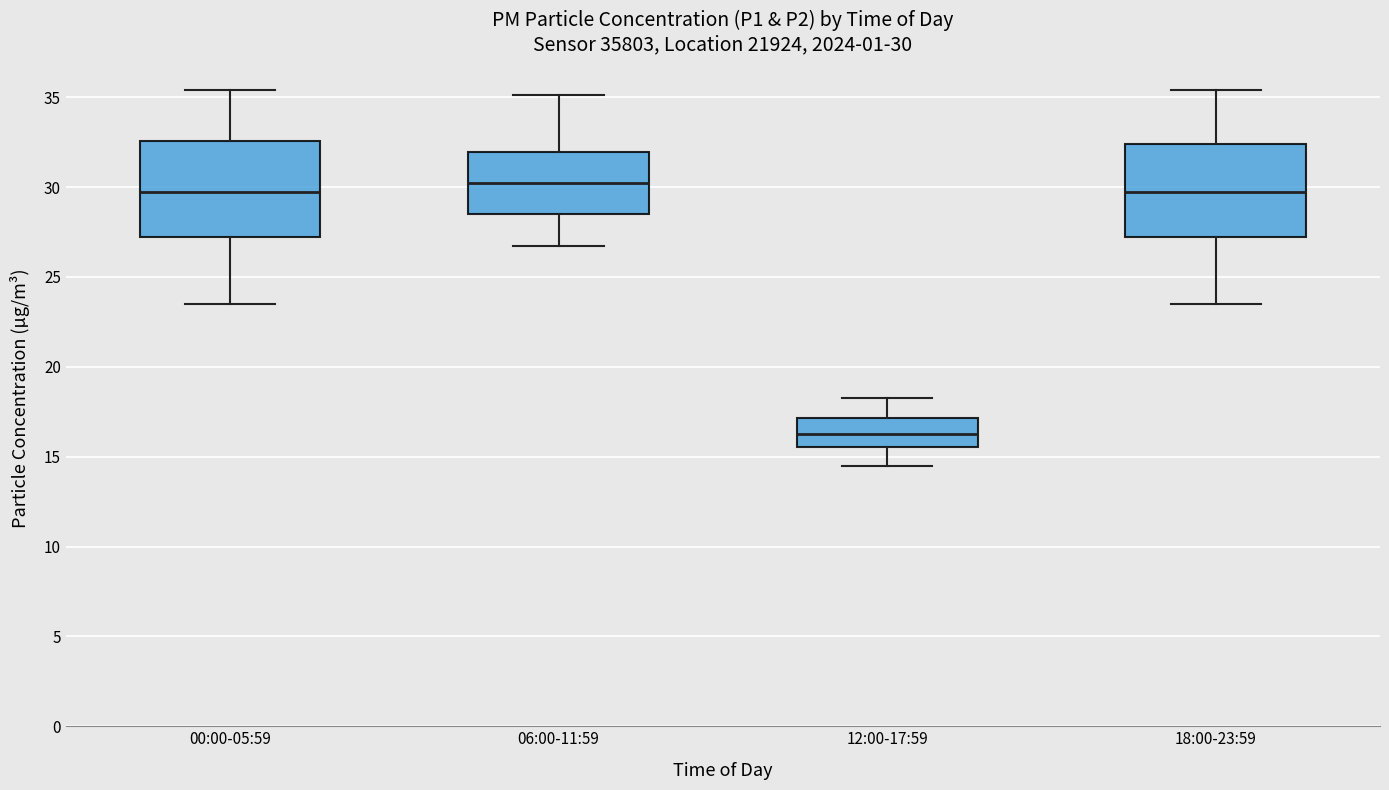

Which box has the highest median line?

06:00-11:59